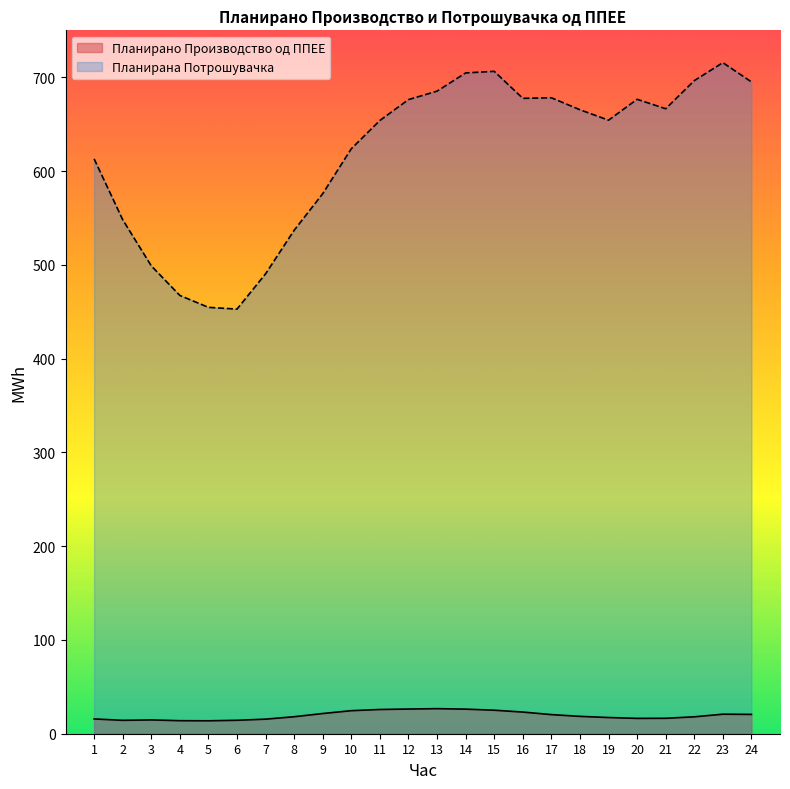

True or false: Планирано Производство од ППЕЕ and Планирана Потрошувачка intersect in this chart.

False